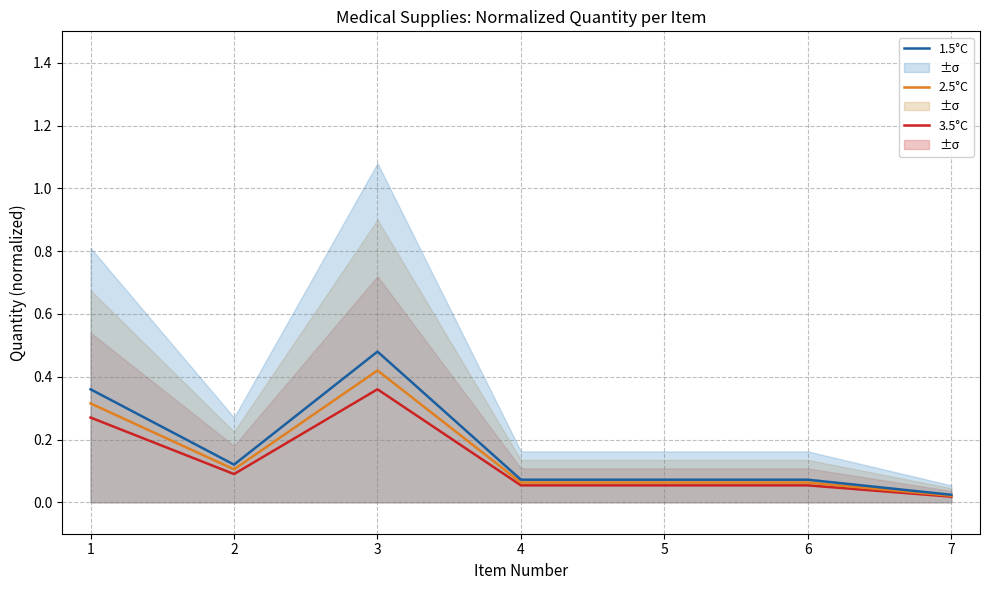

Is the value of 3.5°C at 5 greater than the value of 2.5°C at 3?

No